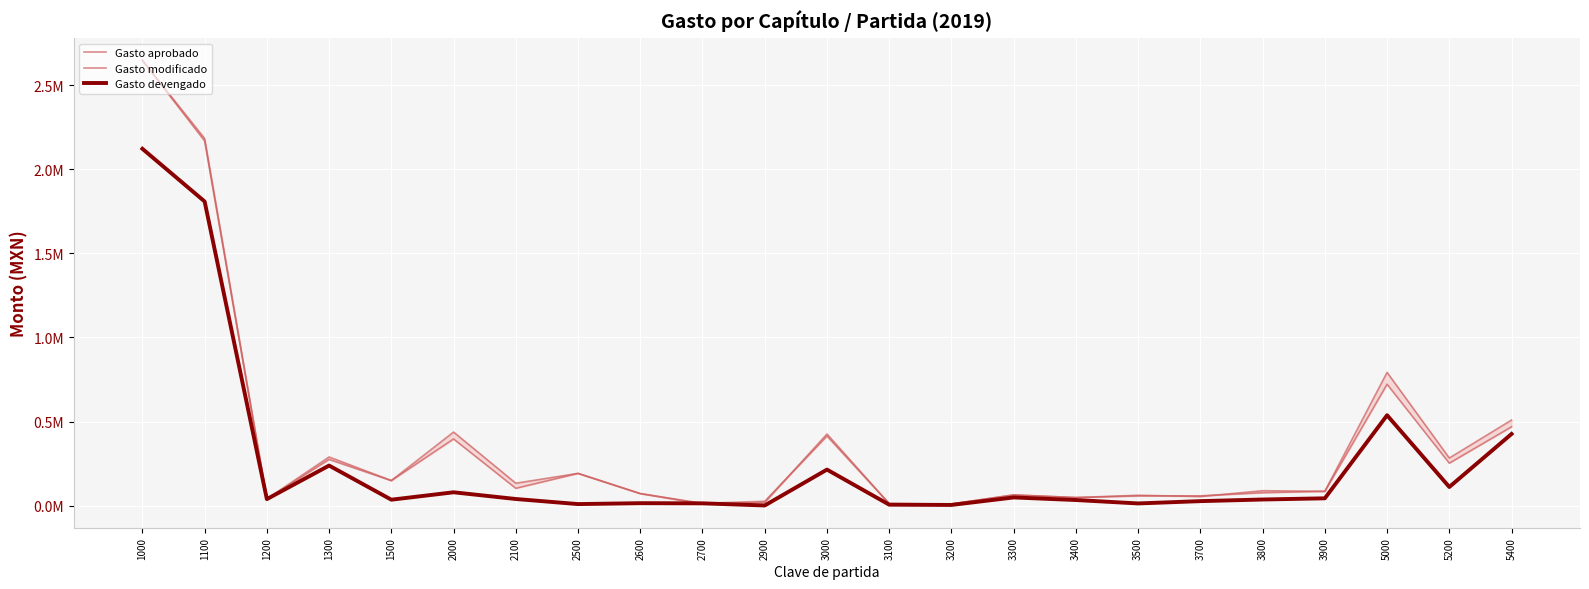

Read the Gasto devengado value at 3400.

33703.5